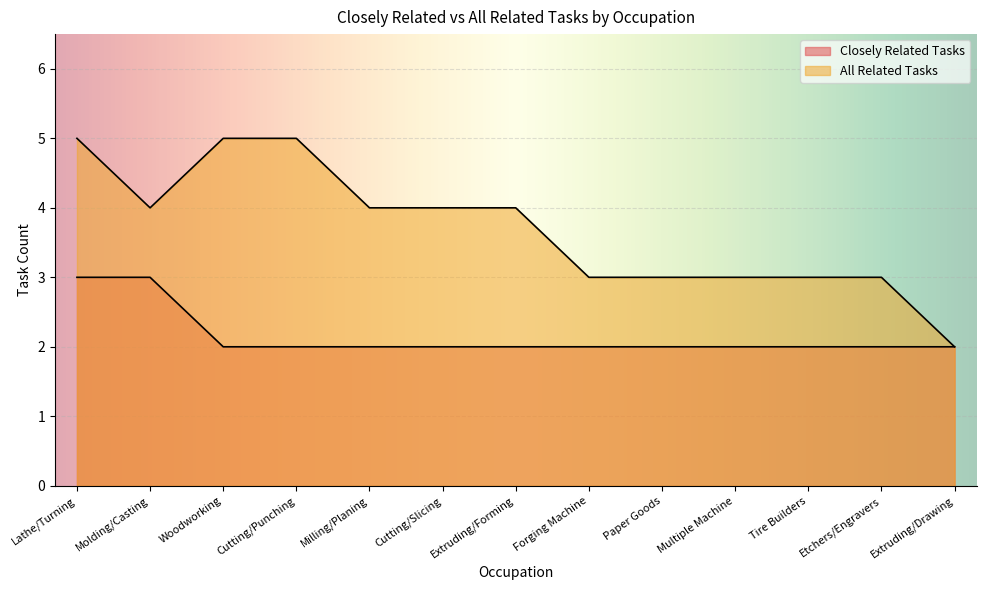

True or false: Closely Related Tasks and All Related Tasks cross at least once.

False